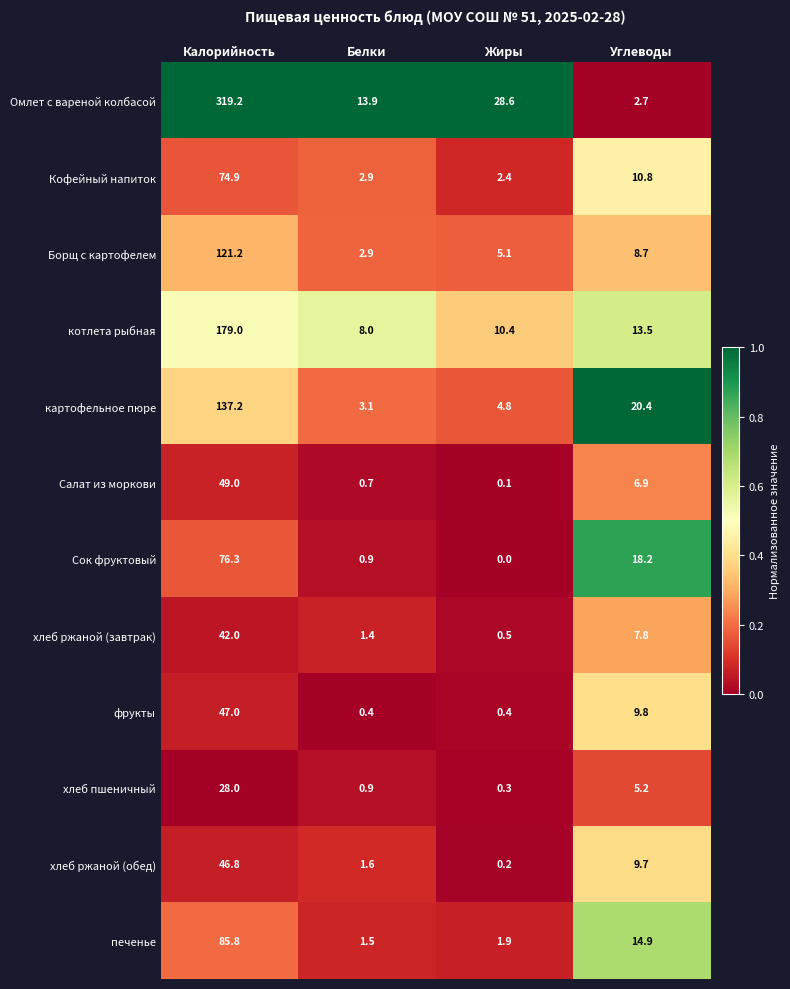

Rank the series by their maximum value, from highest to lowest.

Омлет с вареной колбасой, котлета рыбная, картофельное пюре, Борщ с картофелем, печенье, Сок фруктовый, Кофейный напиток, Салат из моркови, фрукты, хлеб ржаной (обед), хлеб ржаной (завтрак), хлеб пшеничный